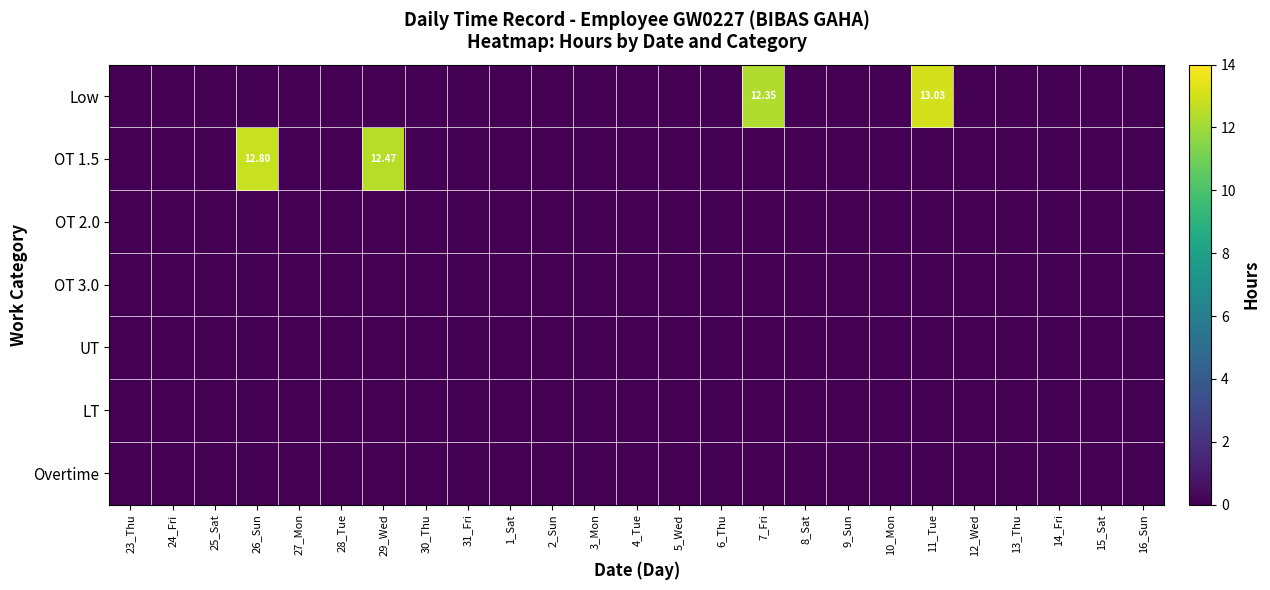

How many distinct data groups are displayed?

7